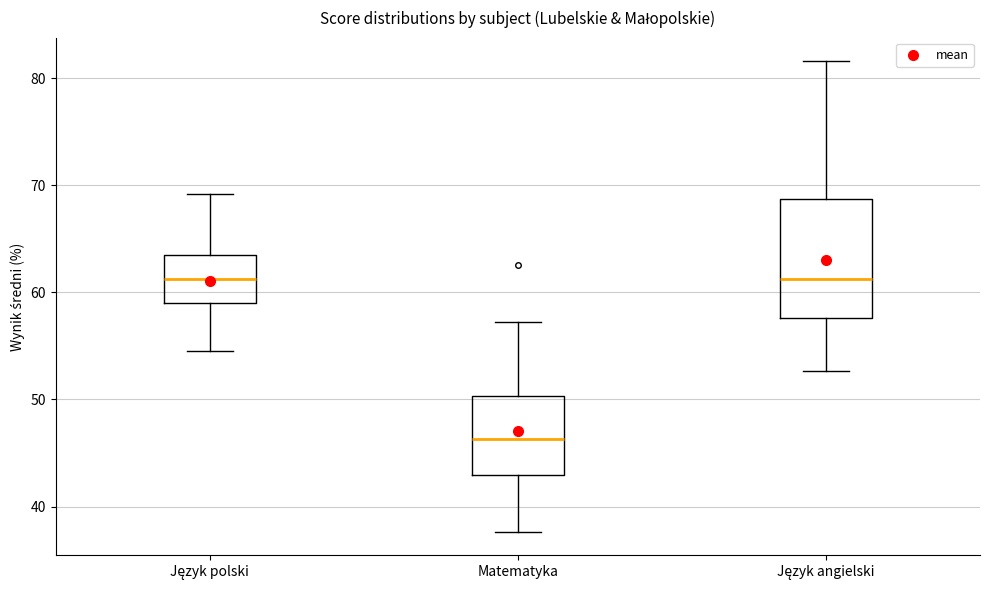

Reading left to right, transcribe this box plot: for each box, give where its median line is, the range the box spans, and where its two whiskers end, as read against the y-axis. The values are not printed on the chart, so give them approximately, as read against the axis.

Język polski: median 61, box 59 to 64, whiskers 54 to 69
Matematyka: median 46, box 43 to 50, whiskers 38 to 57
Język angielski: median 61, box 58 to 69, whiskers 53 to 82